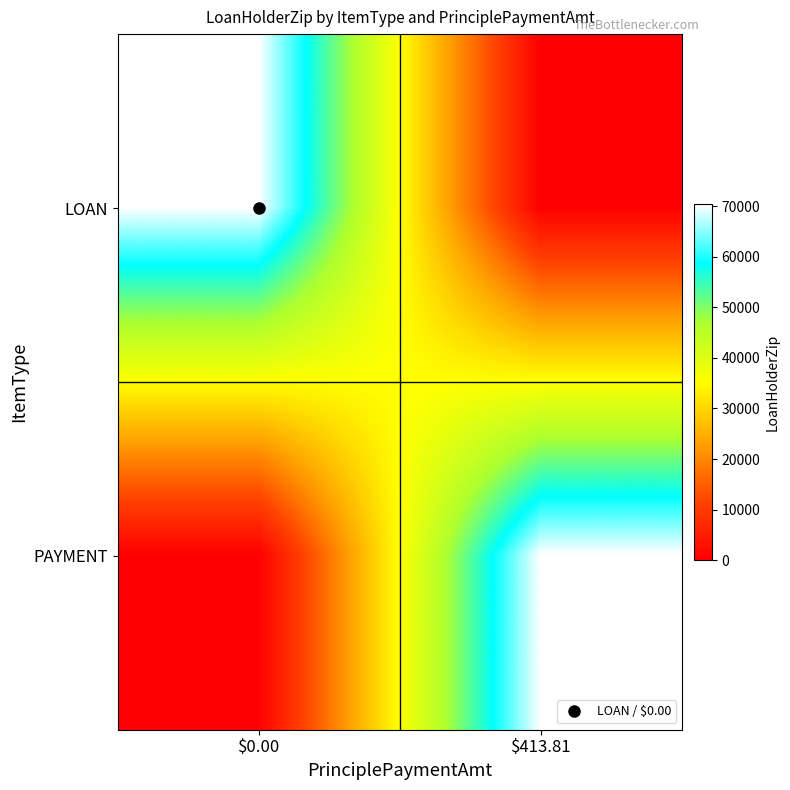

Which series has the largest total across all categories?

LOAN